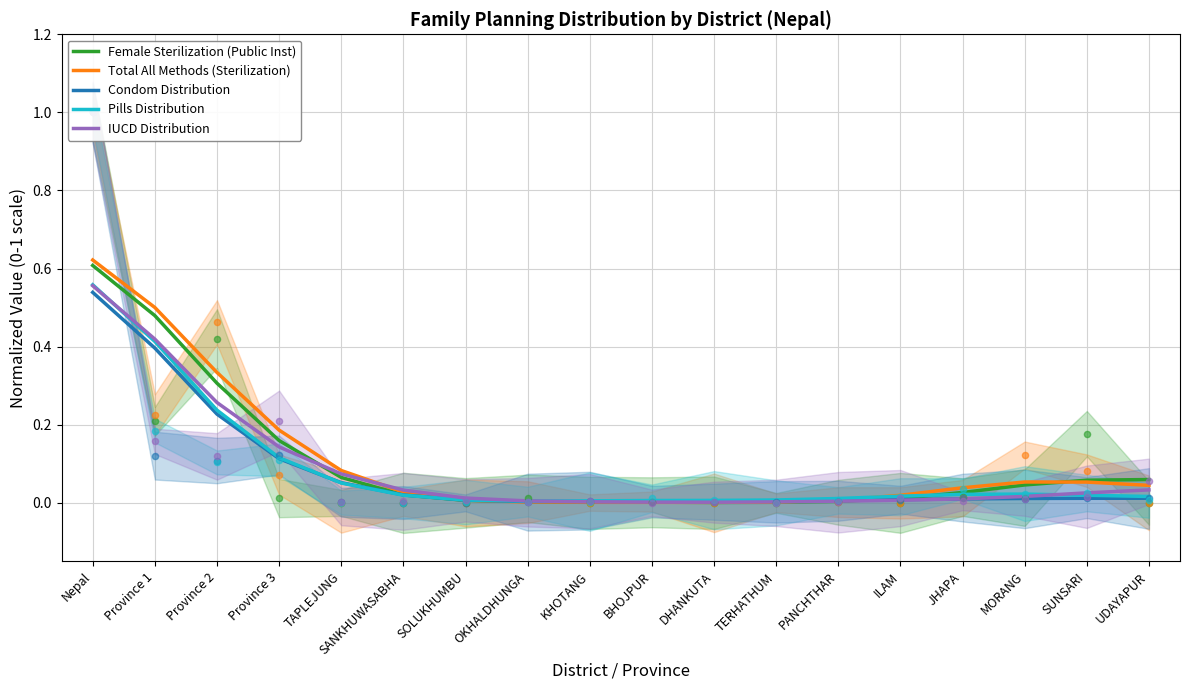

What are all the series names shown in the legend?

Female Sterilization (Public Inst), Total All Methods (Sterilization), Condom Distribution, Pills Distribution, IUCD Distribution